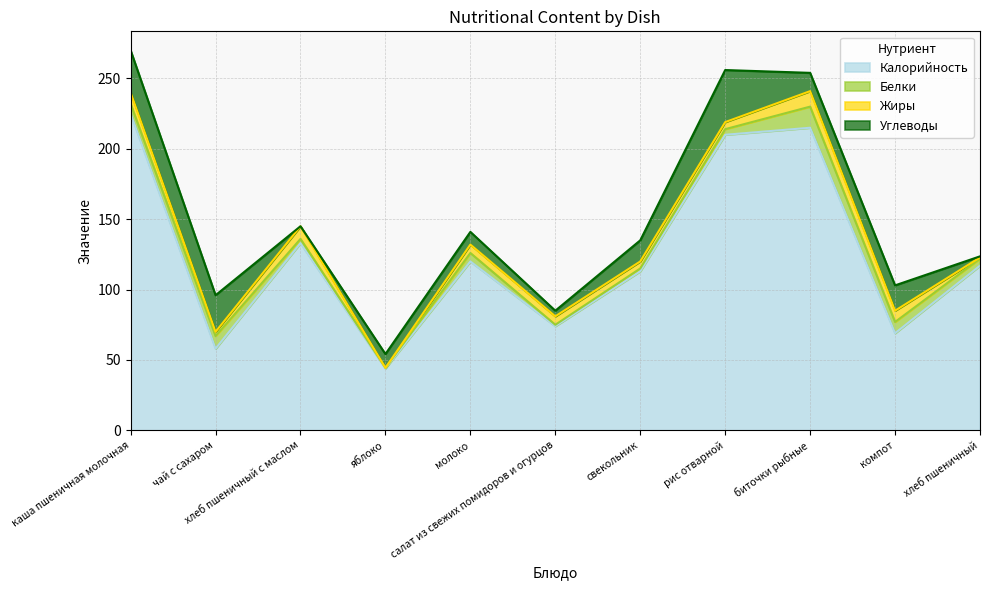

What are all the series names shown in the legend?

Калорийность, Белки, Жиры, Углеводы